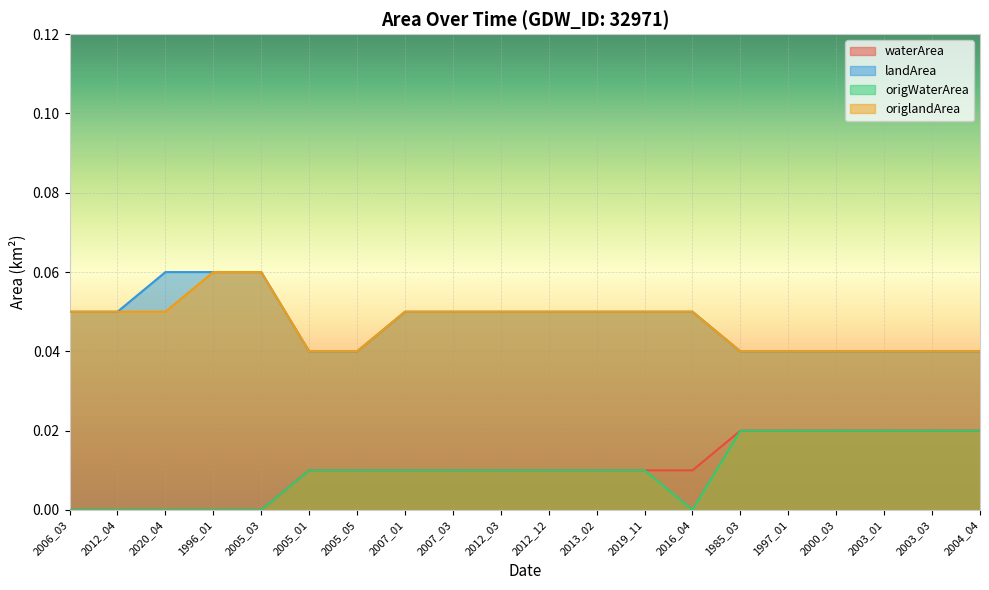

The origWaterArea series shows 0.0 at 1985_03. True or false?

True